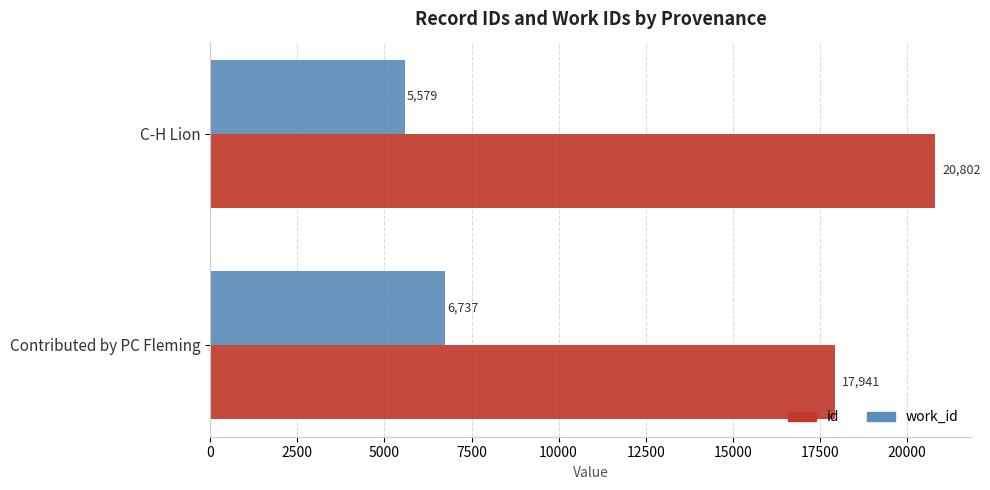

What are all the series names shown in the legend?

id, work_id